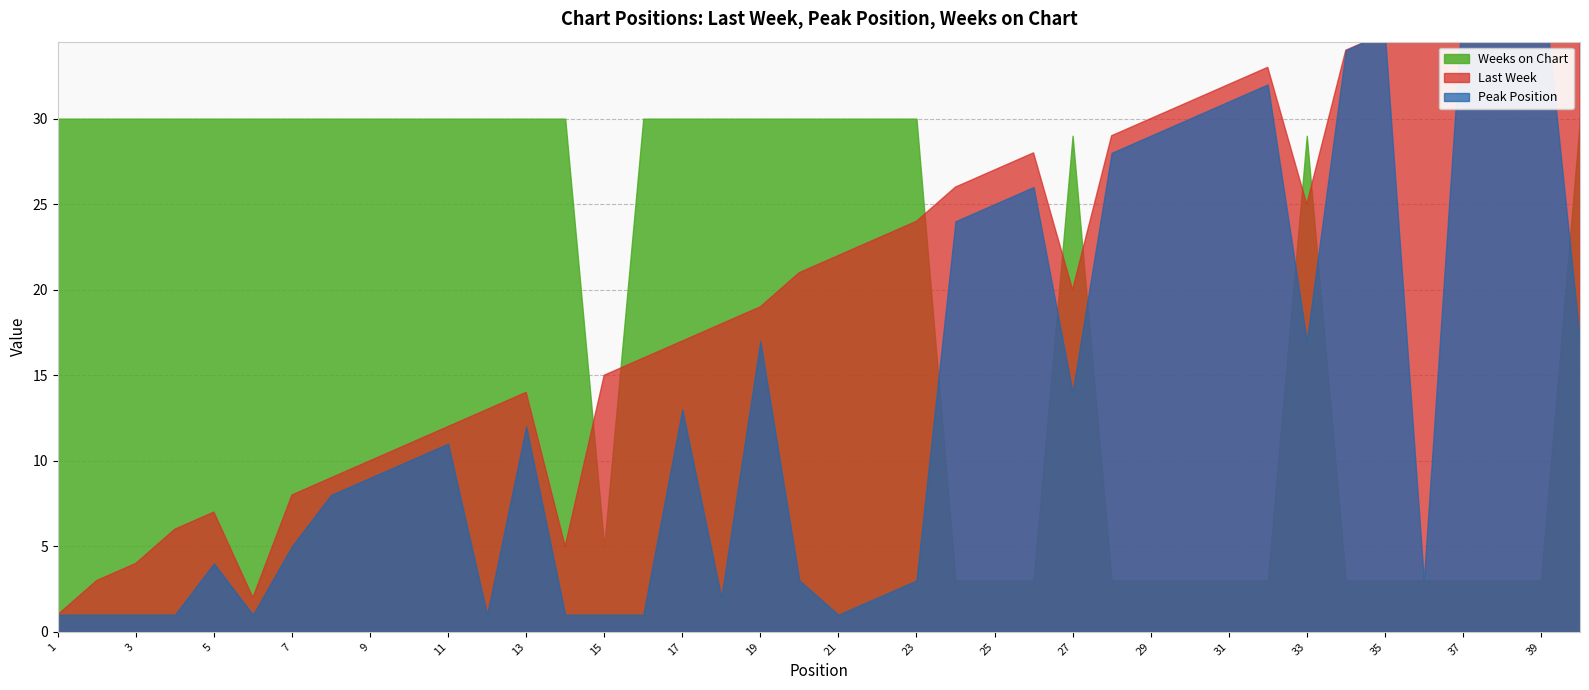

After their last crossing, which series has the higher values: Weeks on Chart or Last Week?

Last Week